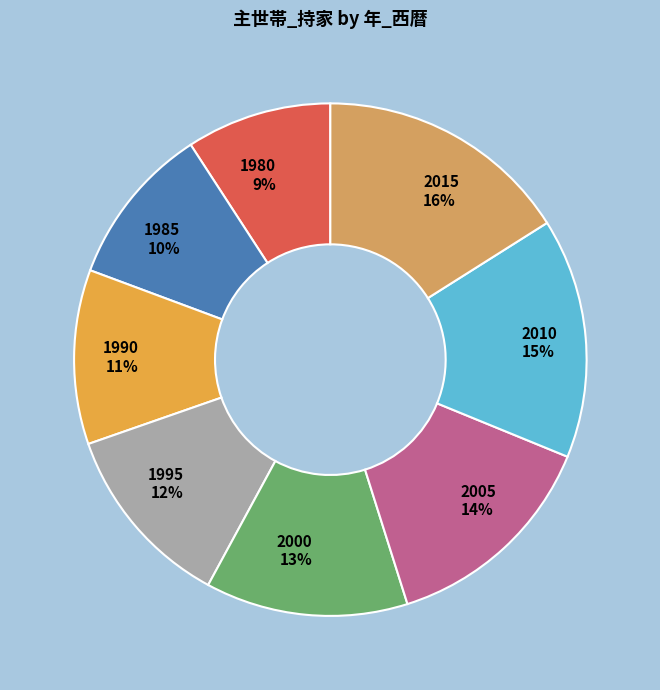

Which slice is the smallest?

1980